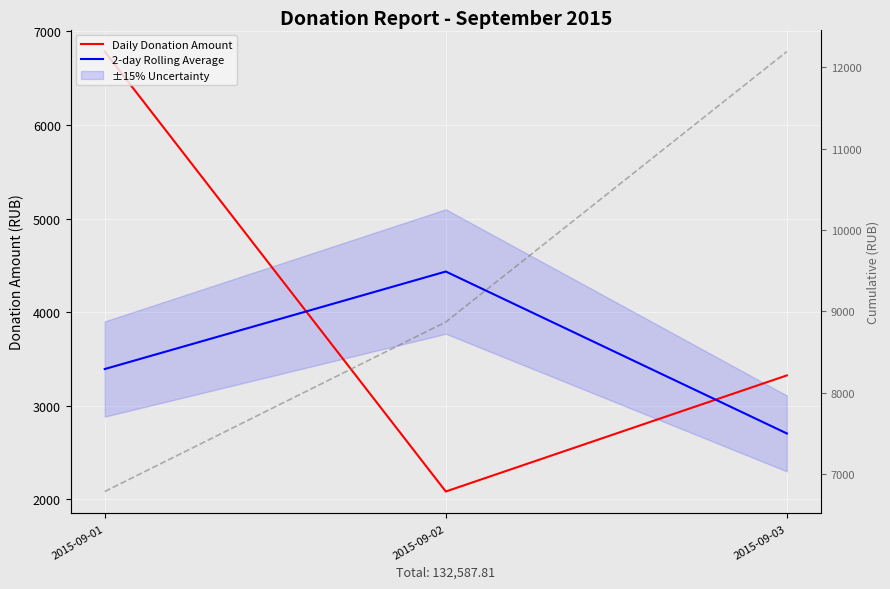

How many series are shown in this chart?

3